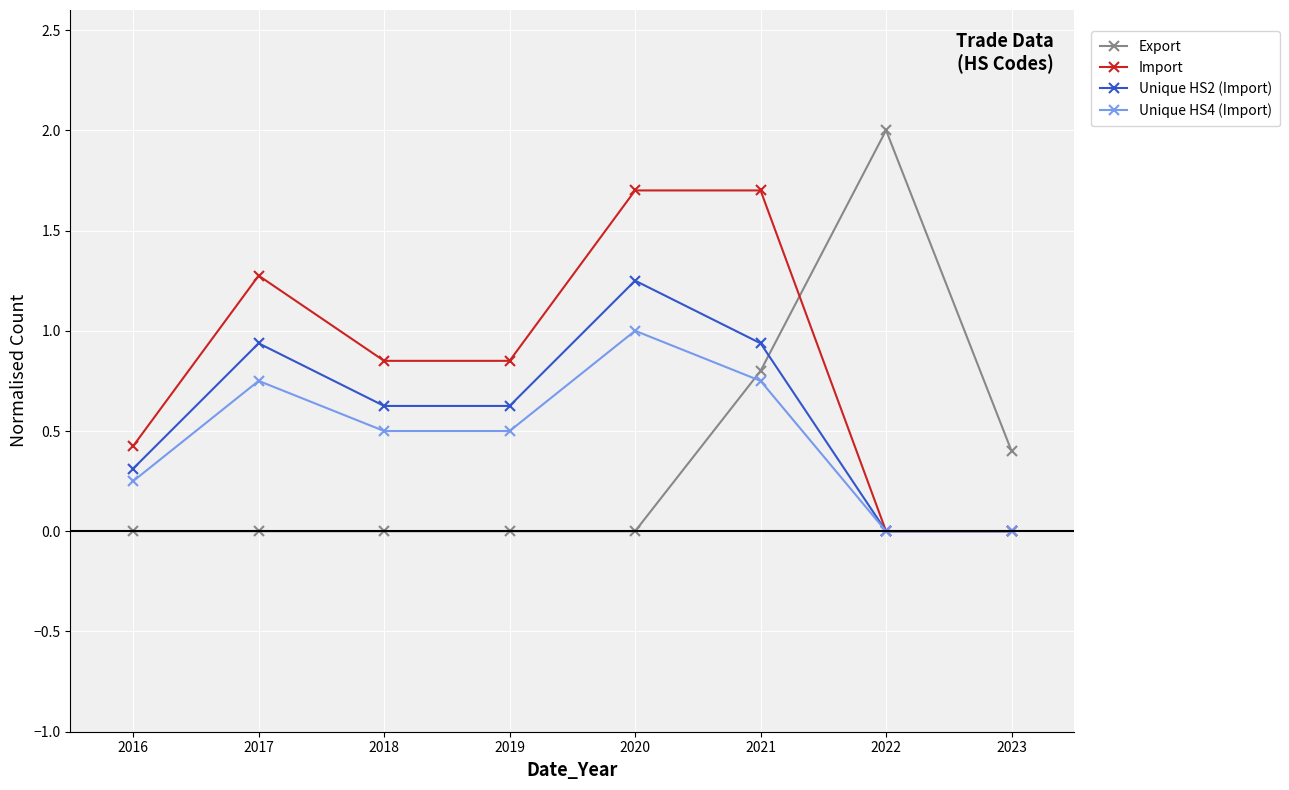

At which category does Import reach its first local peak?

2017